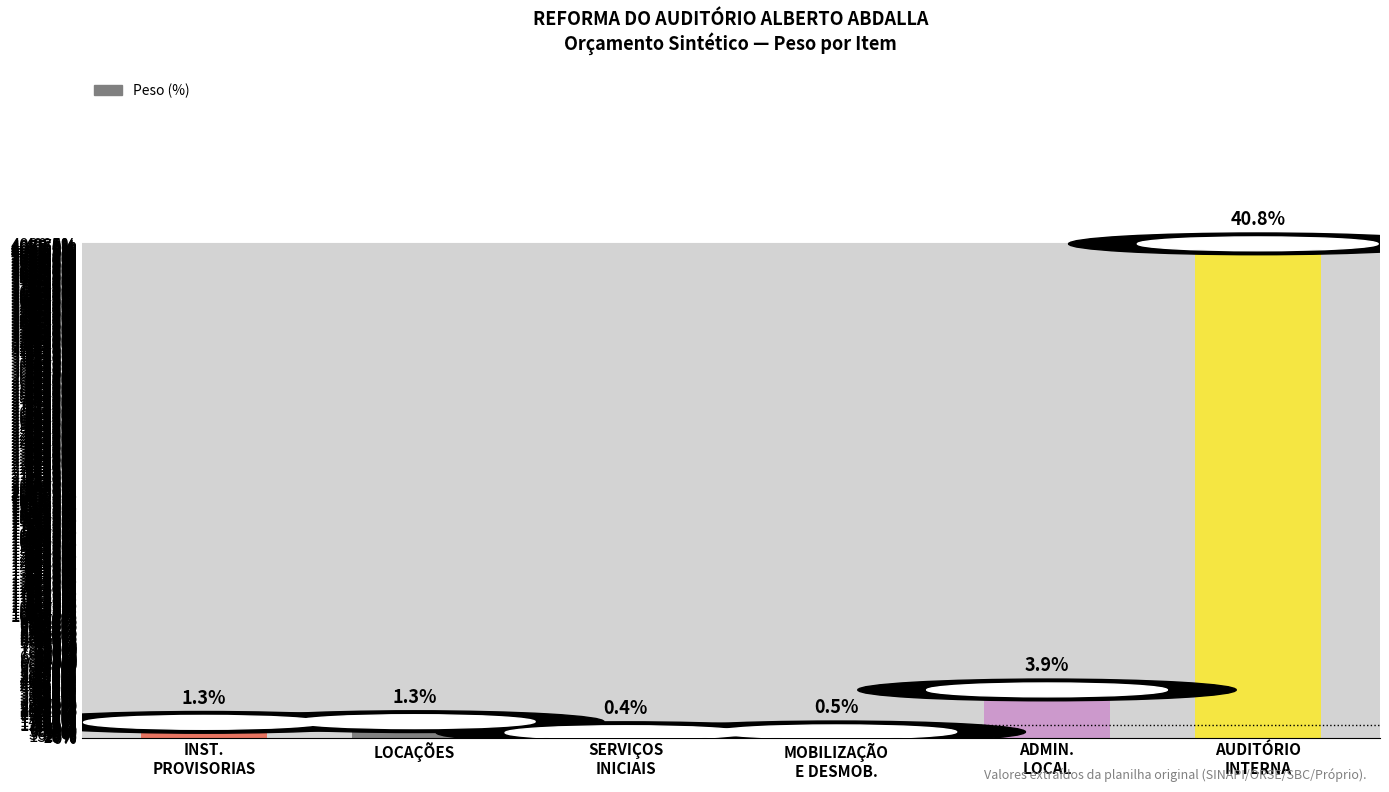

Where does the data first go above 1?

INST.
PROVISORIAS